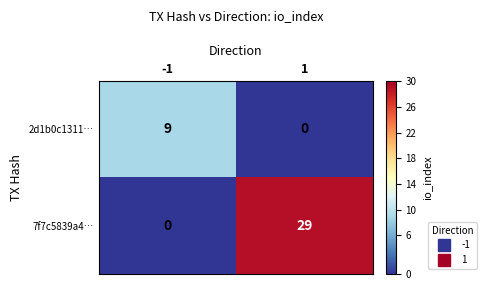

Is the value of 2d1b0c1311… at -1 greater than the value of 7f7c5839a4… at 1?

No